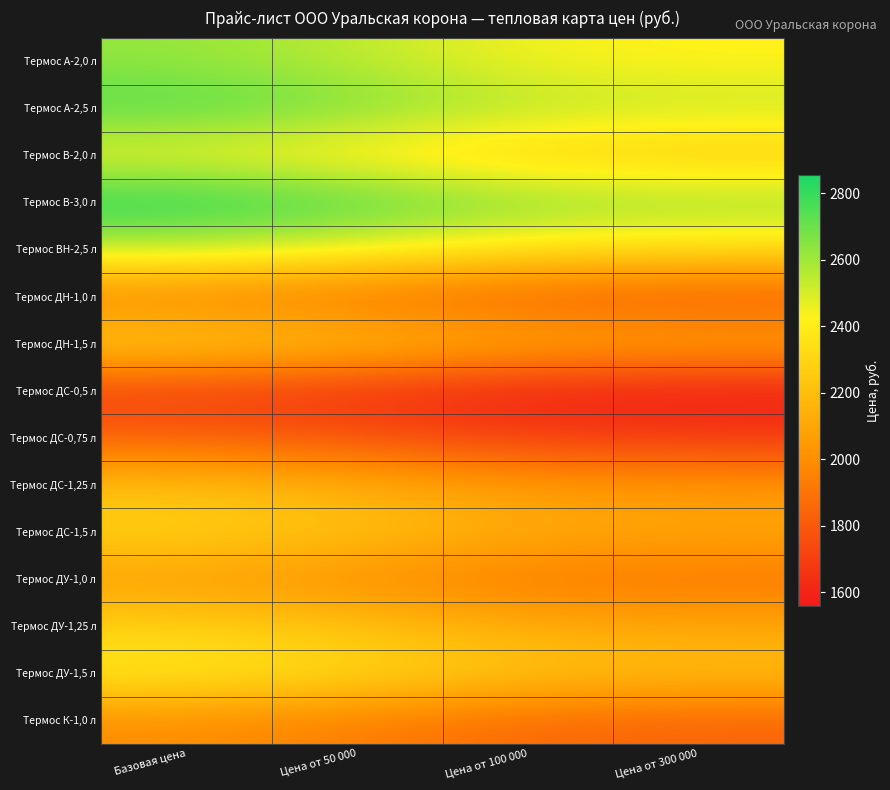

How many distinct data groups are displayed?

15